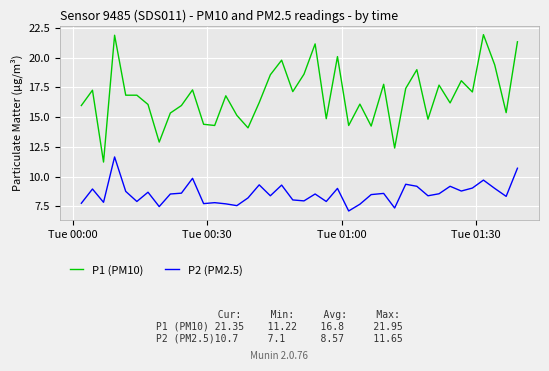

True or false: P2 (PM2.5) and P1 (PM10) cross at least once.

False